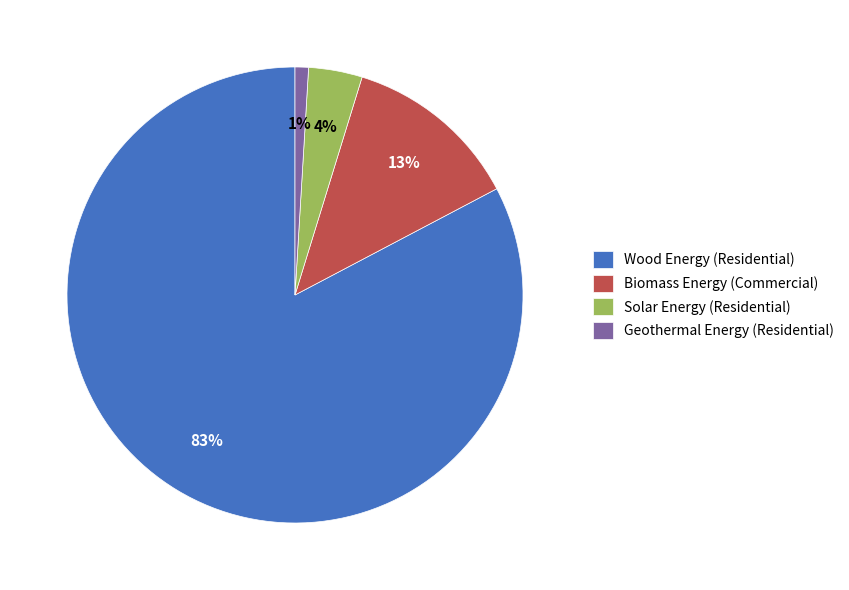

Count the number of slices in the pie.

4